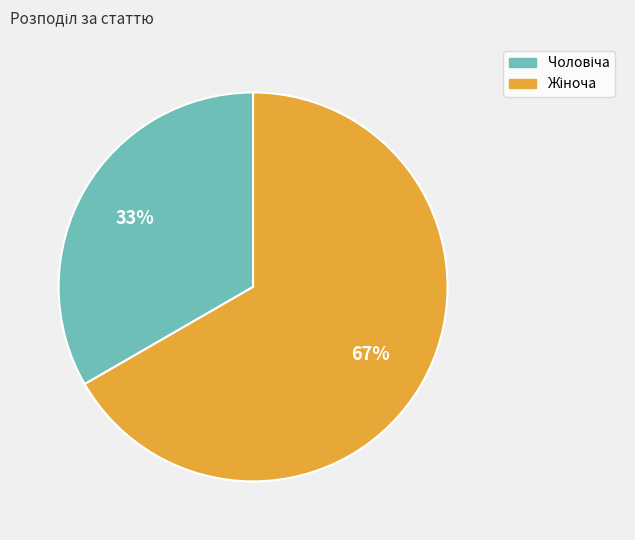

To the nearest percent, what is the average slice percentage?

50%